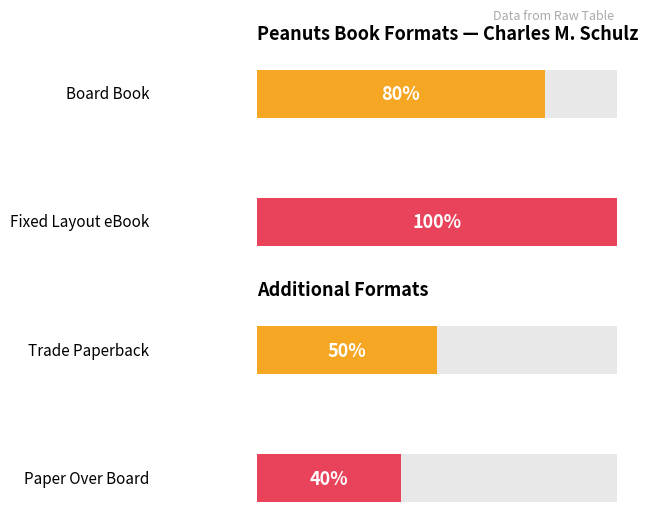

Is it true that Trade Paperback equals 3 at Format Count?

False